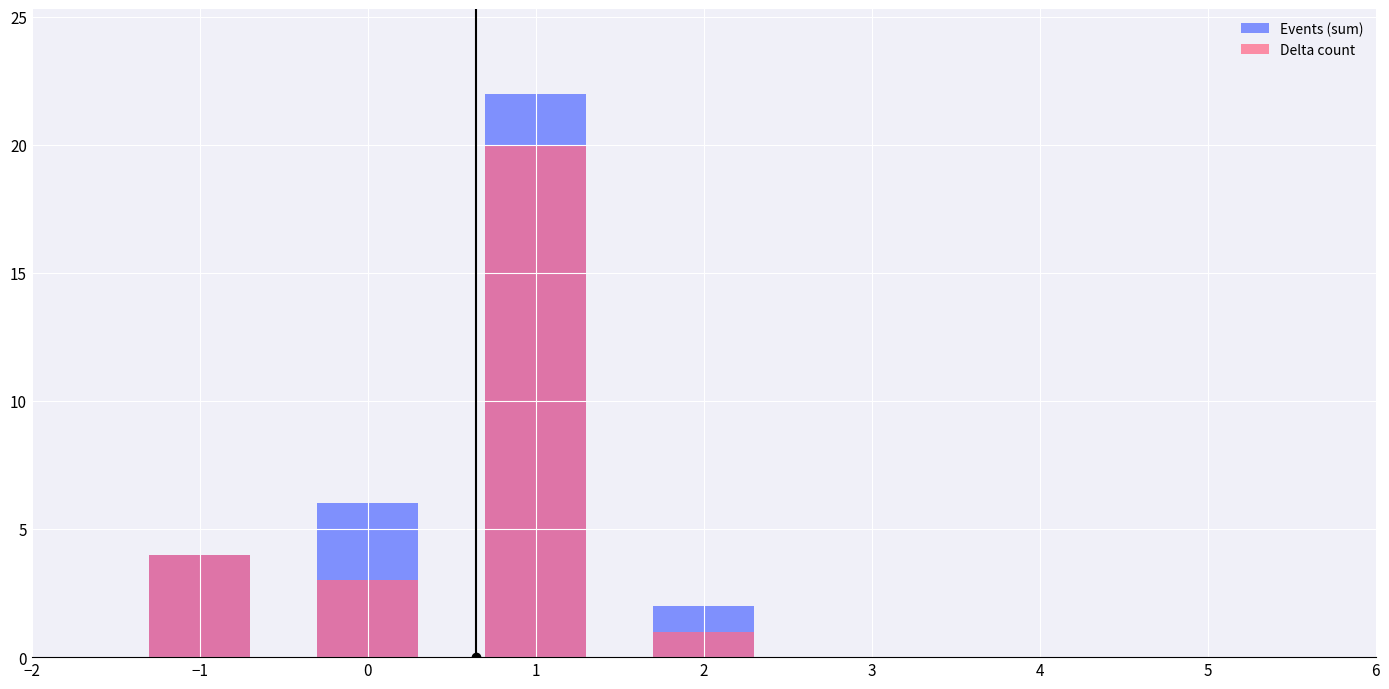

The value of Events (sum) at 0 is 2. True or false?

False